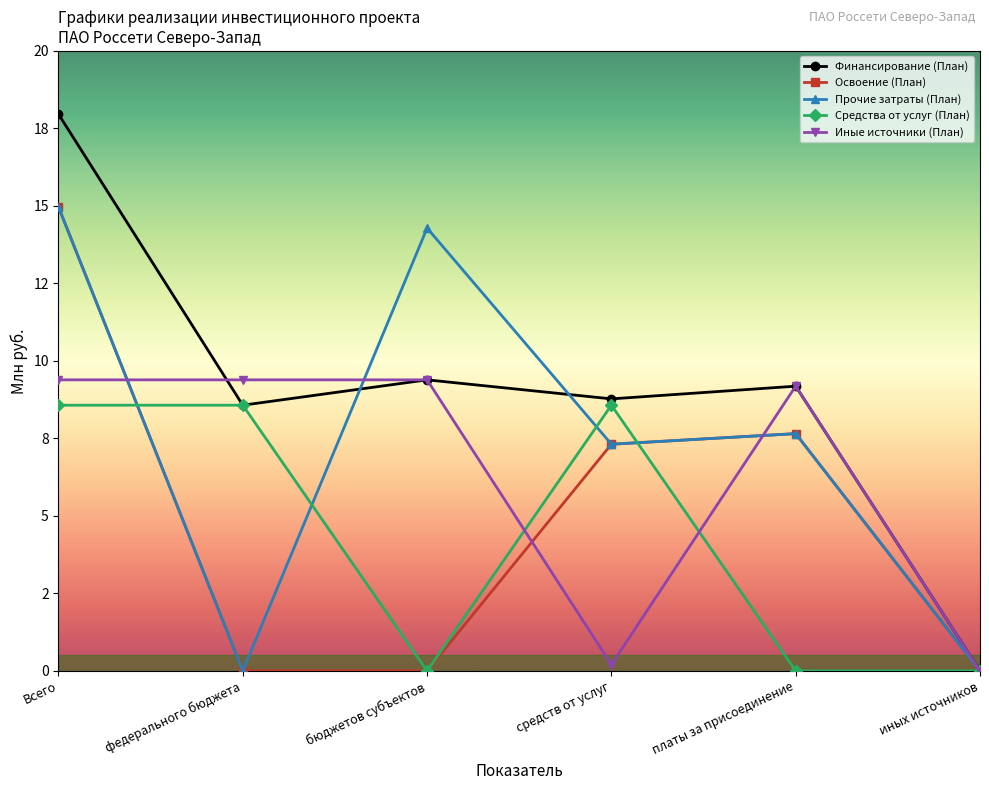

At which label is Иные источники (План) closest to 4?

средств от услуг